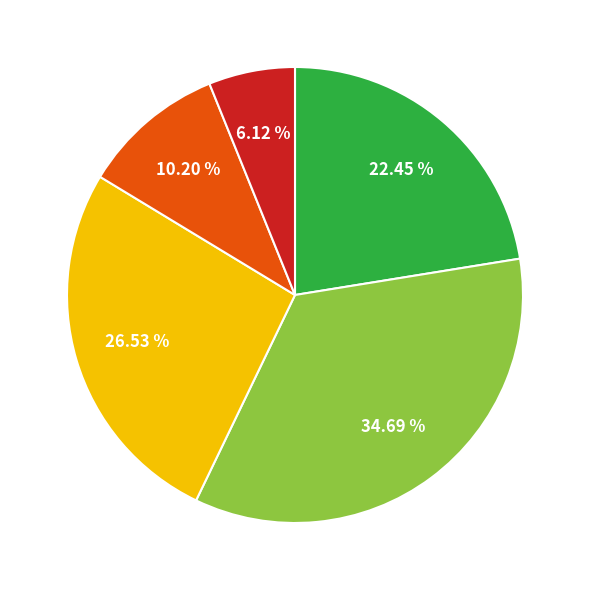

Is there any slice that represents more than half of the pie?

No